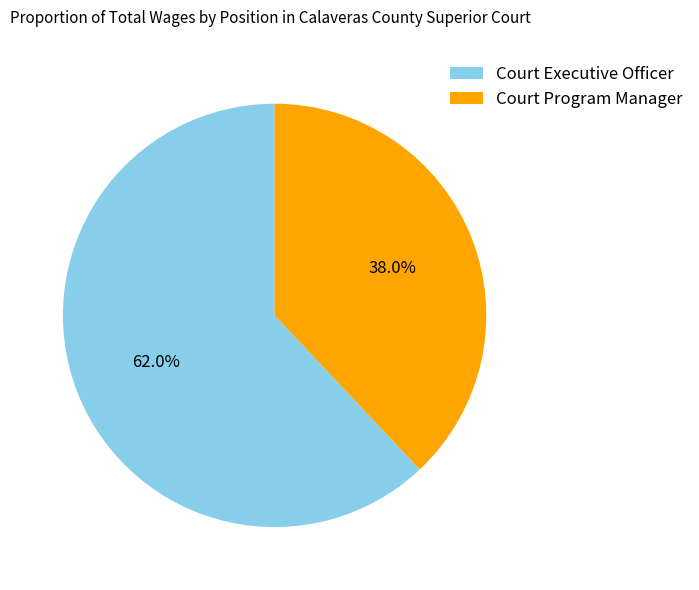

How many segments does this pie chart have?

2